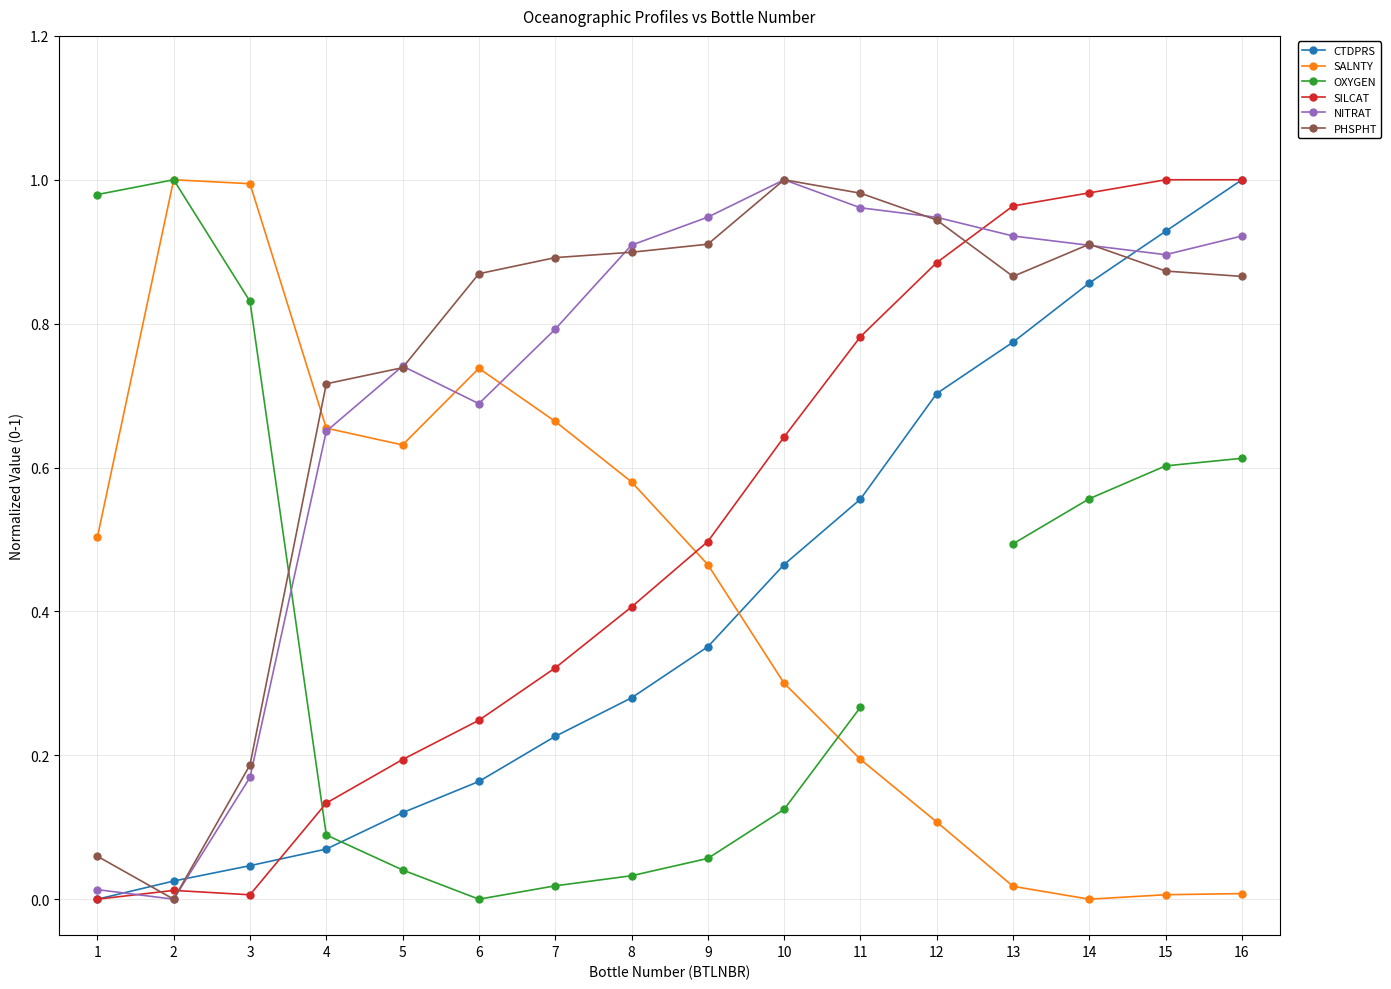

Is it true that CTDPRS equals 1.3 at 14?

False